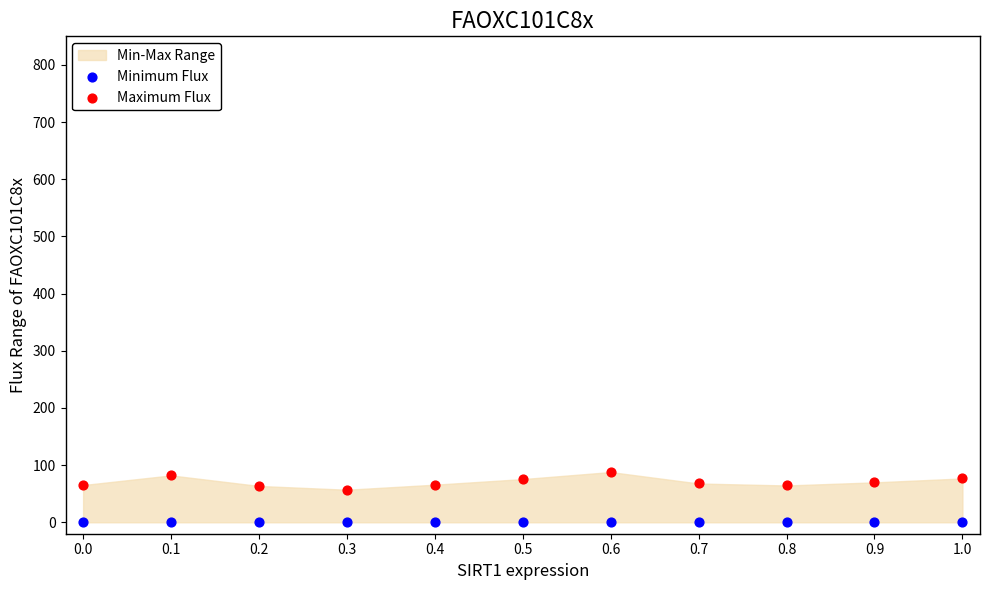

Which series reaches the maximum Y coordinate?

Maximum Flux